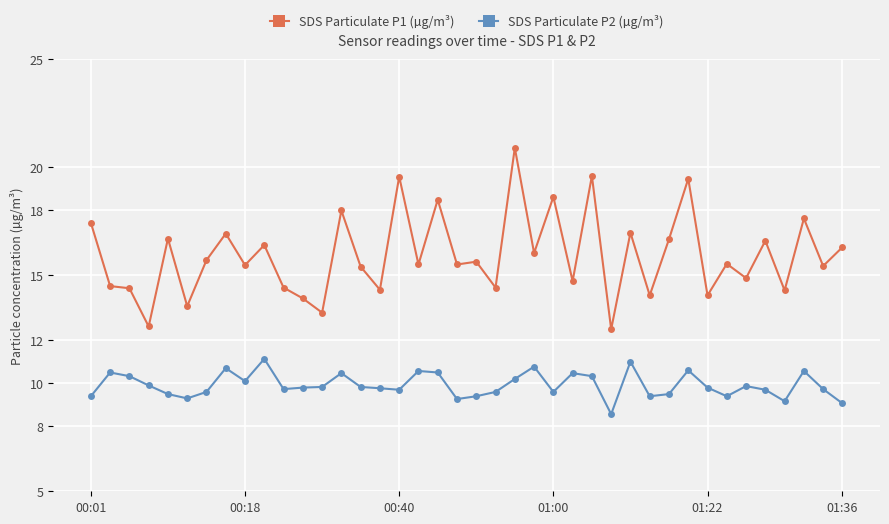

True or false: SDS Particulate P1 (µg/m³) has more than 1 points higher than both neighbors.

True